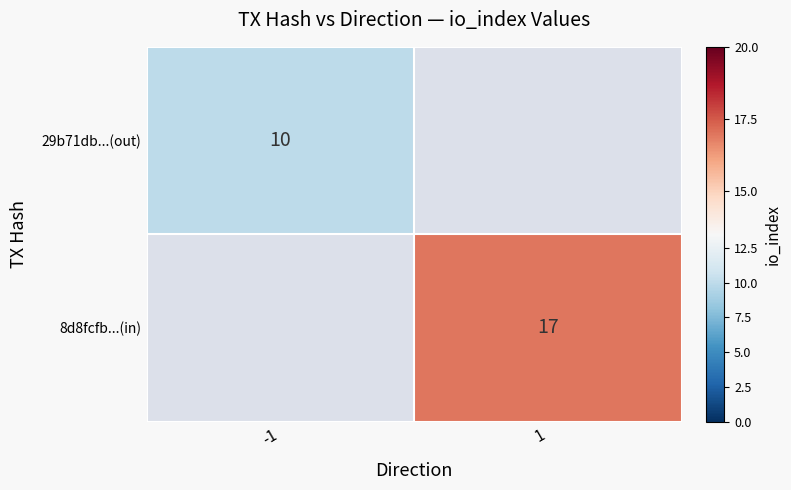

What is the maximum value for 8d8fcfb8b193d85d3ba5f7266a1afe204568b3a?

17